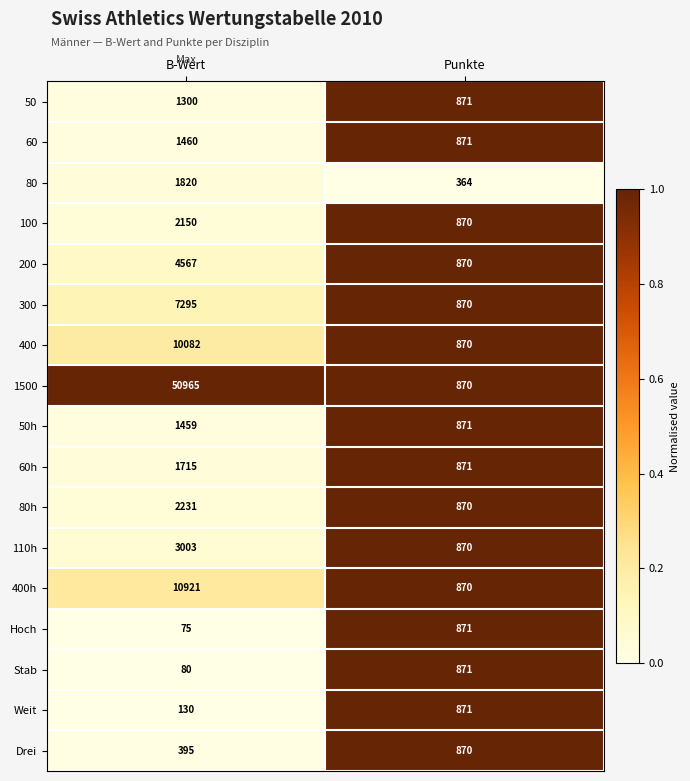

What is the total value across all series at Punkte?

14291